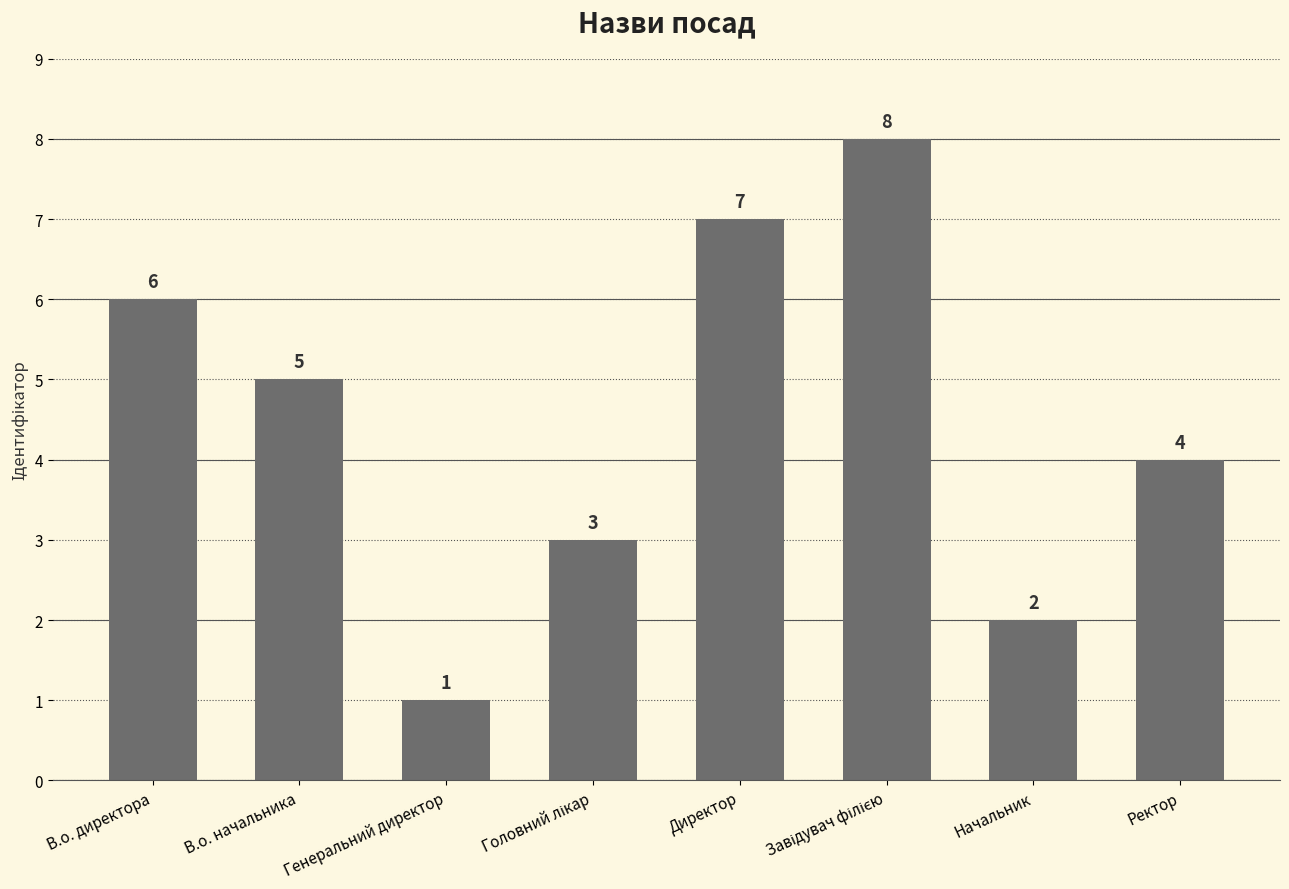

The value at Директор is 2. True or false?

False